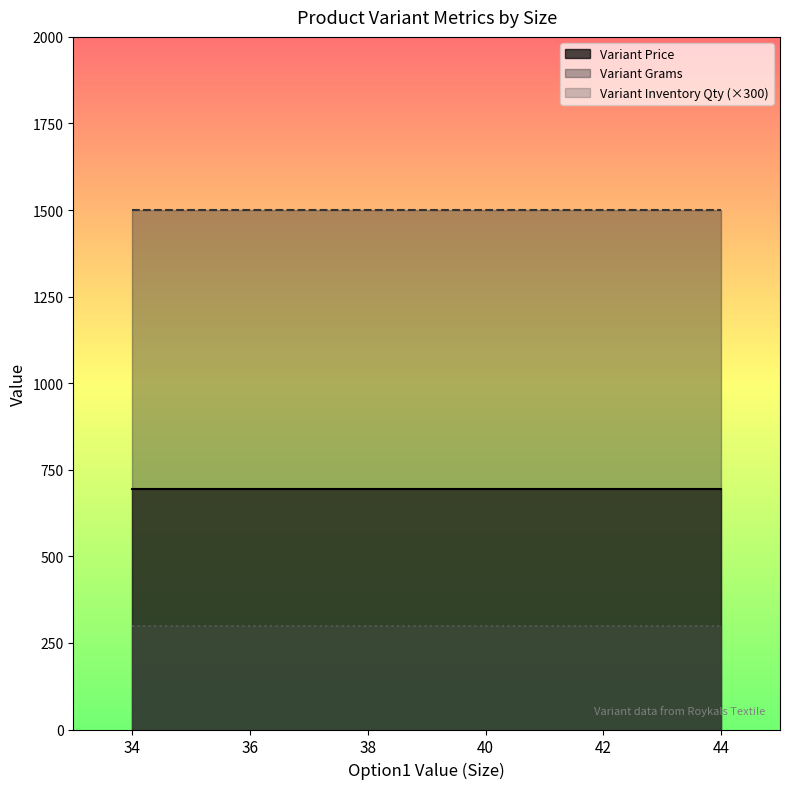

Read the Variant Inventory Qty value at 34.

1.0